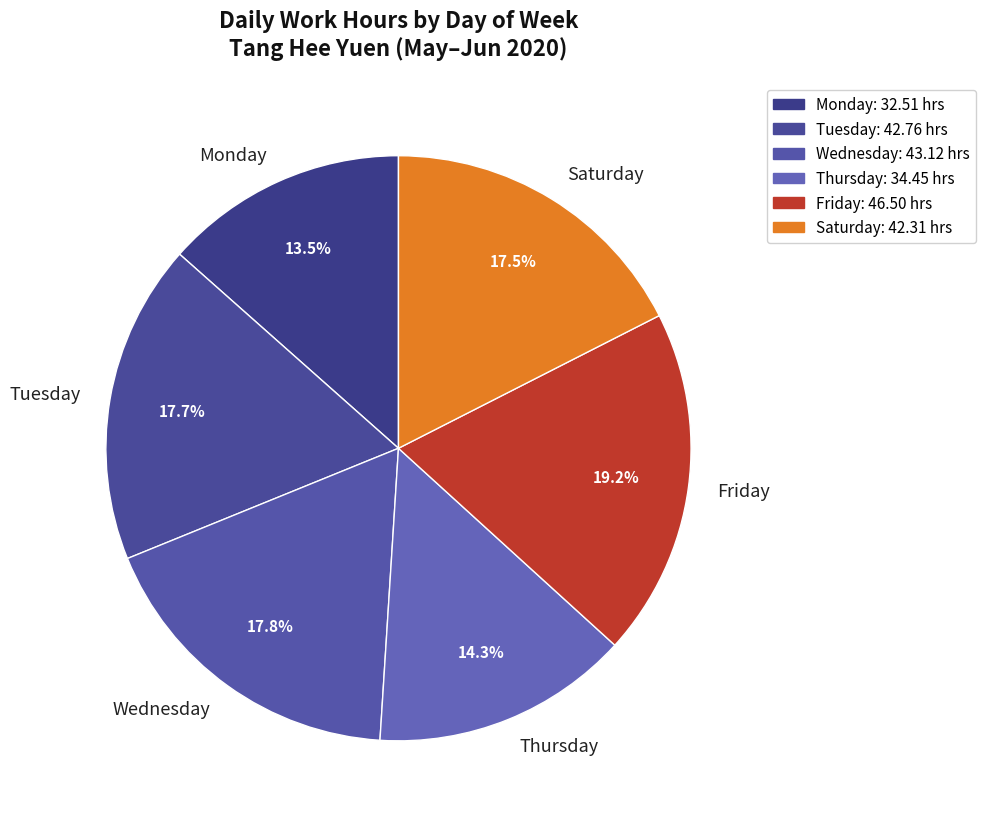

Combined, do Wednesday and Friday account for over 50%?

No